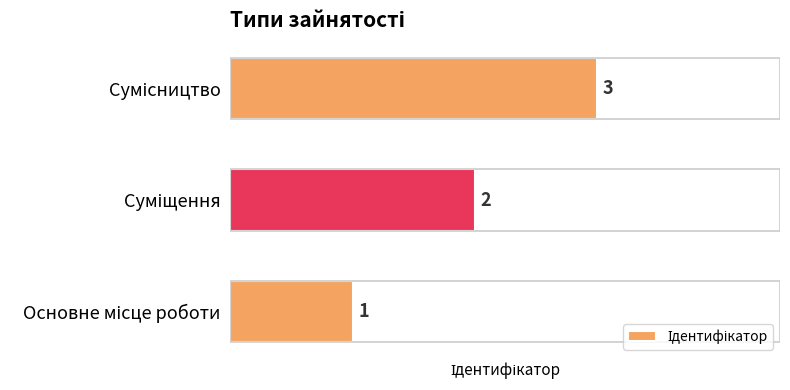

Count the values in the range 1 to 3.

3